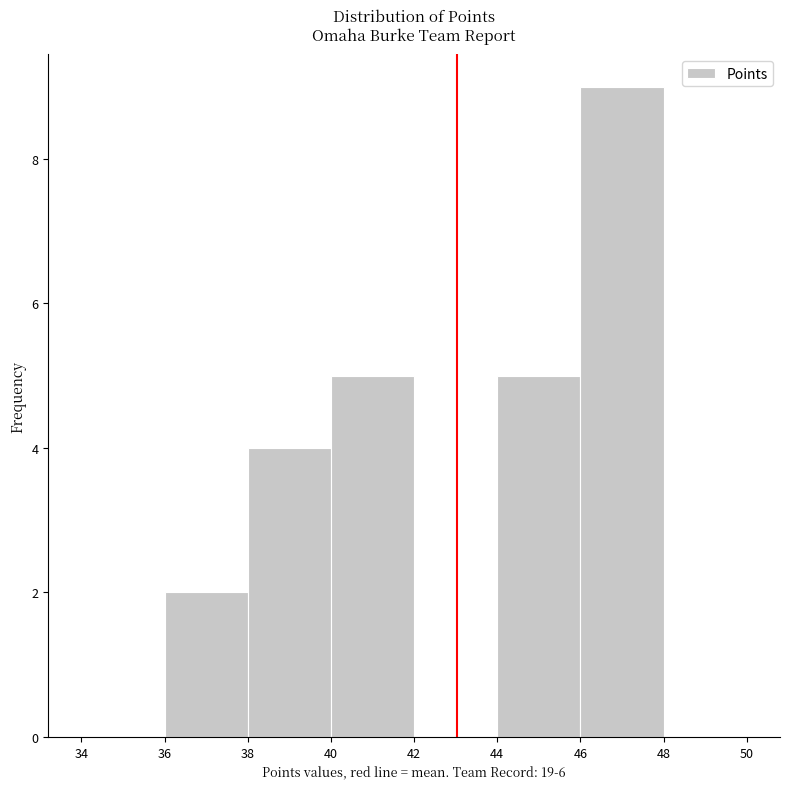

Reading left to right, transcribe this chart: for each bar, give the range it covers on the x-axis and its height. The values are not printed on the chart, so give them approximately, as read against the axis.

34 to 36: 0
36 to 38: 2
38 to 40: 4
40 to 42: 5
42 to 44: 0
44 to 46: 5
46 to 48: 9
48 to 50: 0